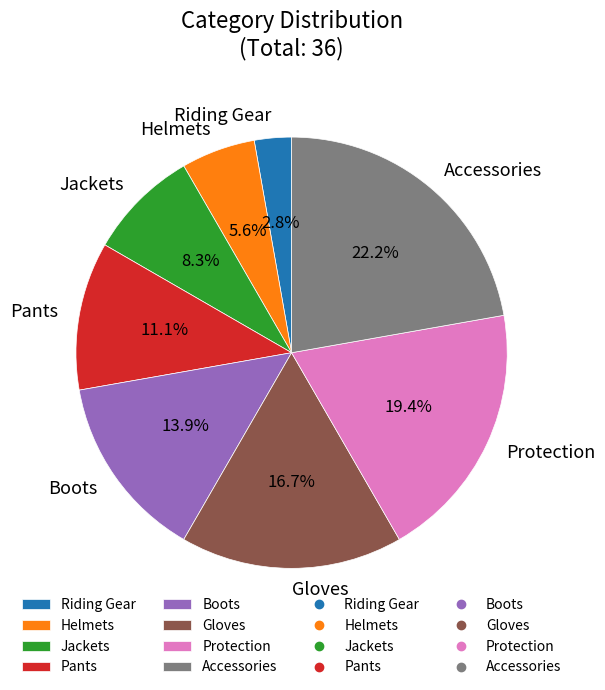

To the nearest percent, what is the difference between the largest and smallest slice percentages?

19%